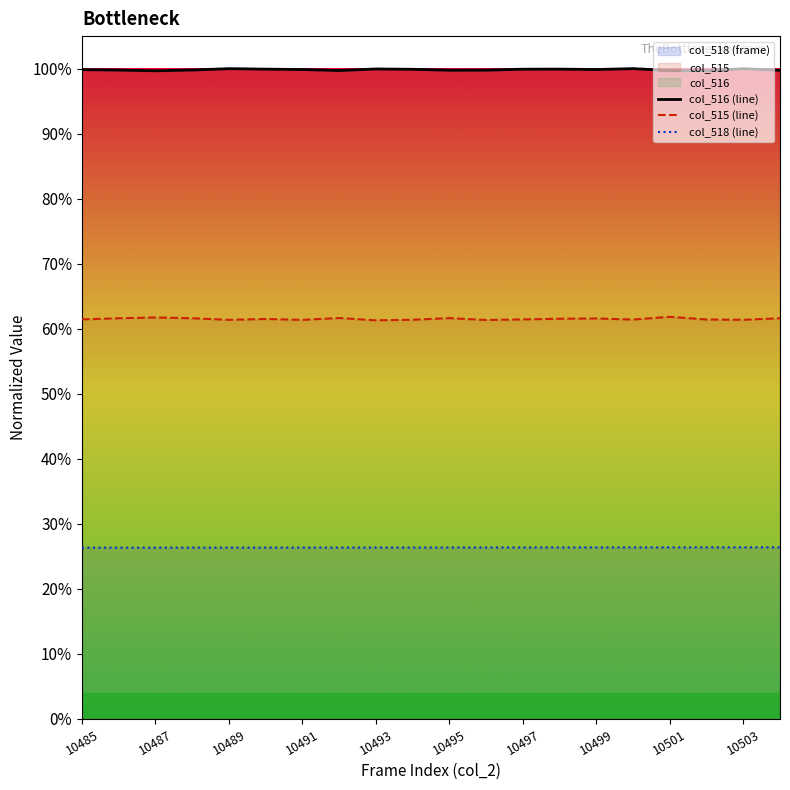

The value of col_515 (line) at 10501 is 1.0. True or false?

False